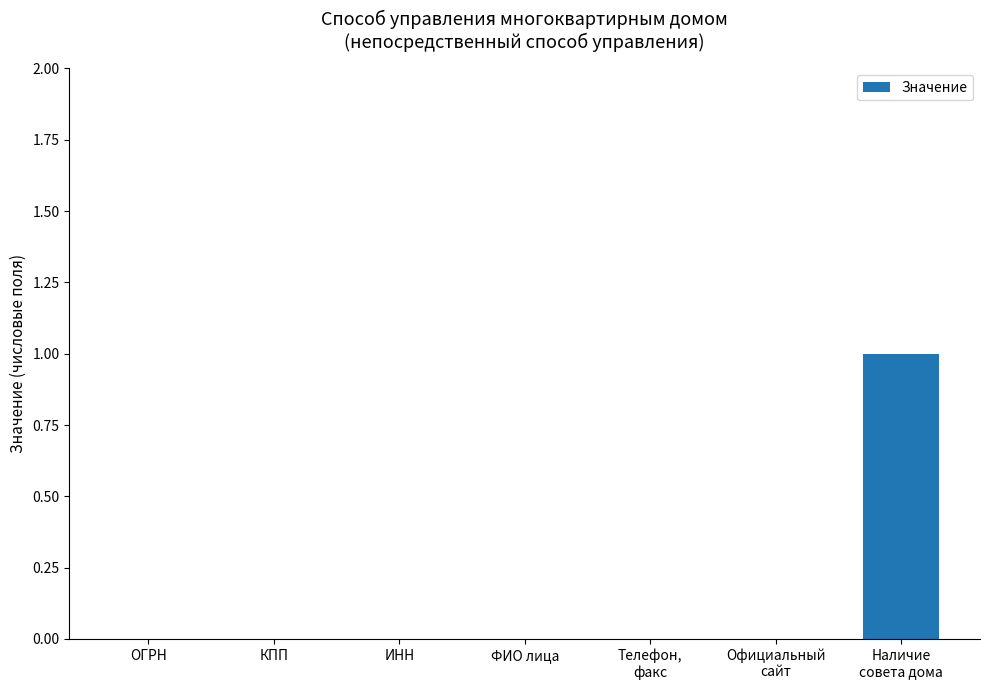

The value at ОГРН is -1. True or false?

False